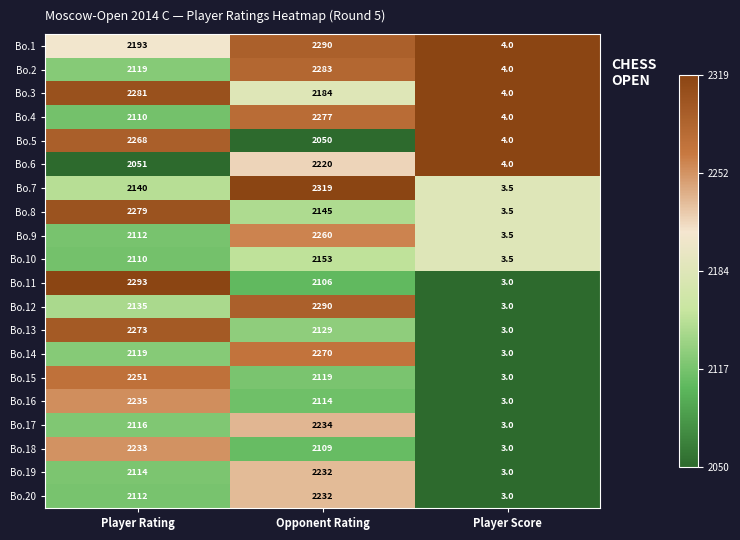

At which category is the sum across all series the highest?

Opponent Rating